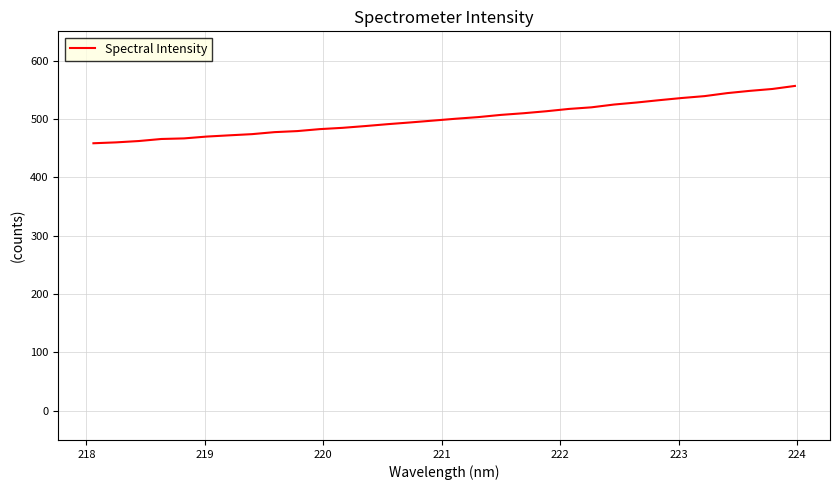

How many series are shown in this chart?

1